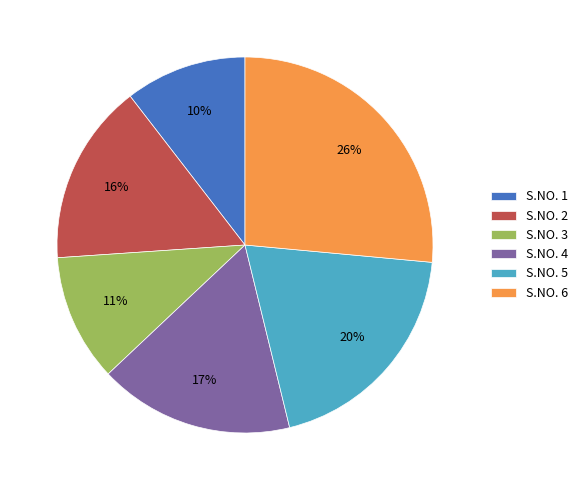

Combined, do S.NO. 2 and S.NO. 1 account for over 50%?

No